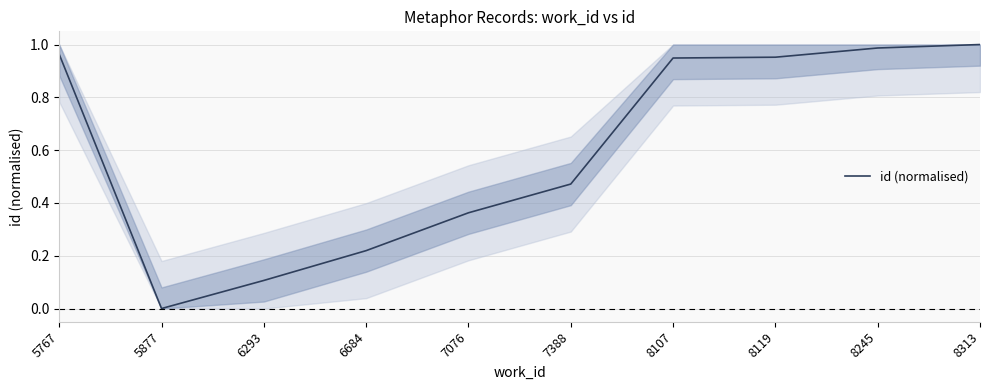

Which label corresponds to the smallest value in the chart?

5877